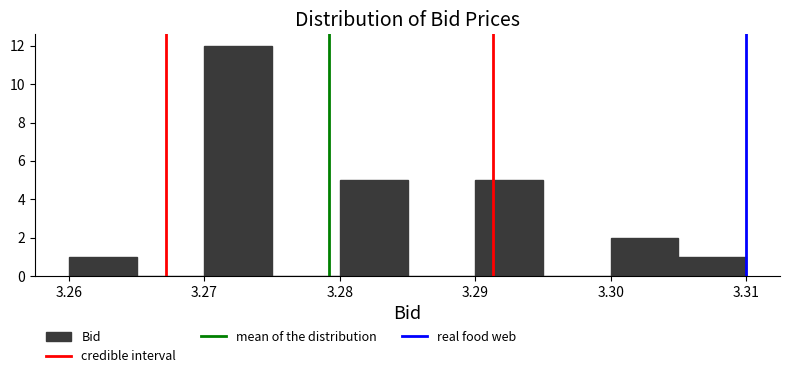

Reading left to right, list every bar in this chart as the range it spans on the x-axis followed by its height. The values are not printed on the chart, so give them approximately, as read against the axis.

3.260 to 3.265: 1
3.265 to 3.270: 0
3.270 to 3.275: 12
3.275 to 3.280: 0
3.280 to 3.285: 5
3.285 to 3.290: 0
3.290 to 3.295: 5
3.295 to 3.300: 0
3.300 to 3.305: 2
3.305 to 3.310: 1